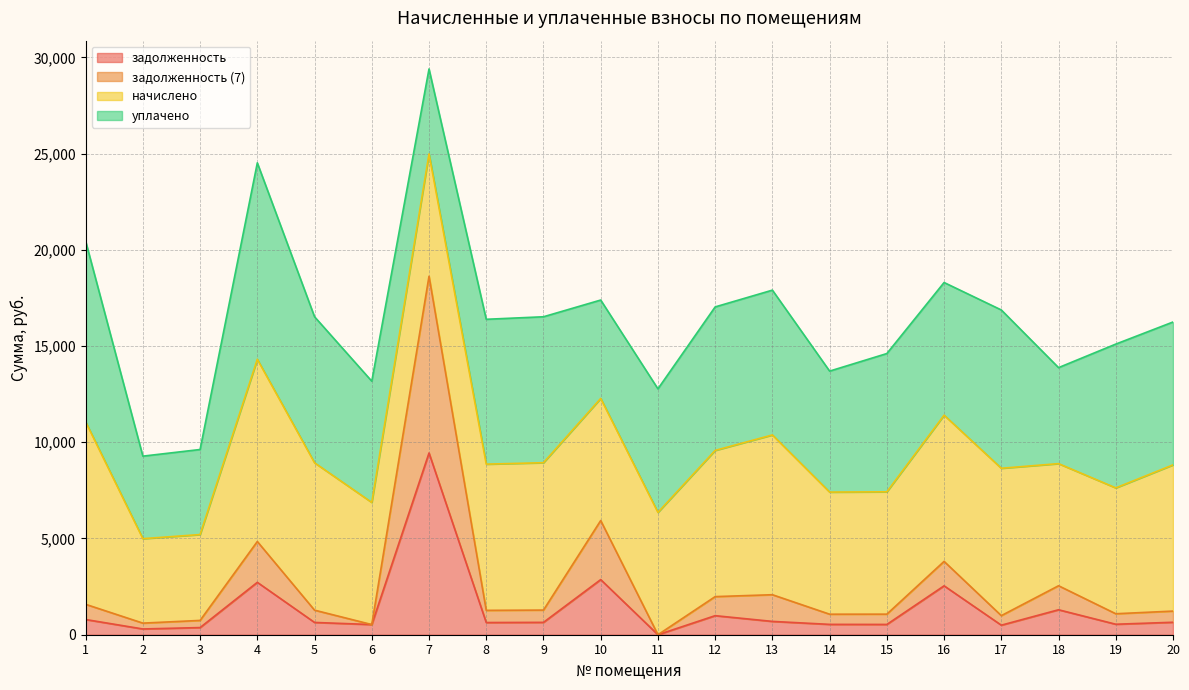

True or false: задолженность (7) has more than 1 points higher than both neighbors.

True